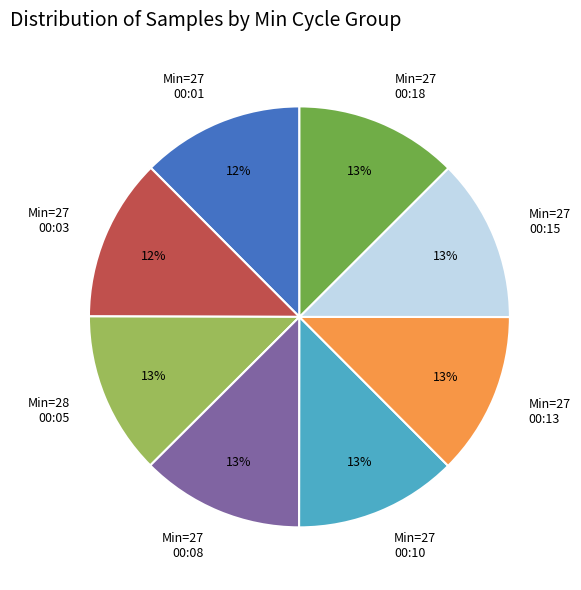

To the nearest percent, what is the average slice percentage?

12%